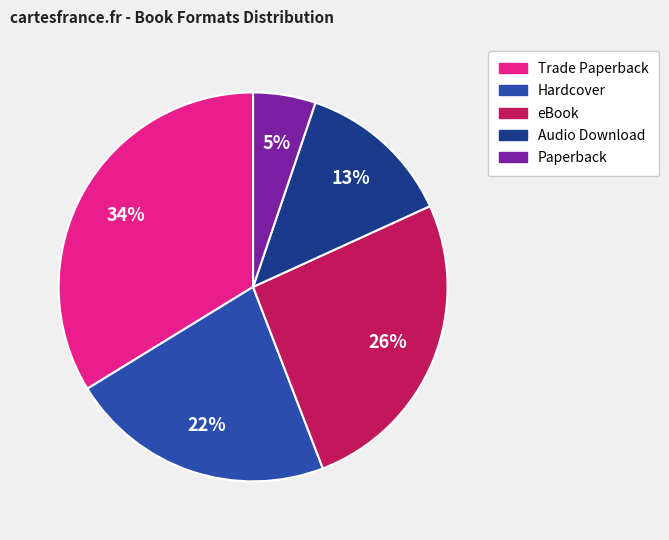

What is the largest slice in the pie chart?

Trade Paperback